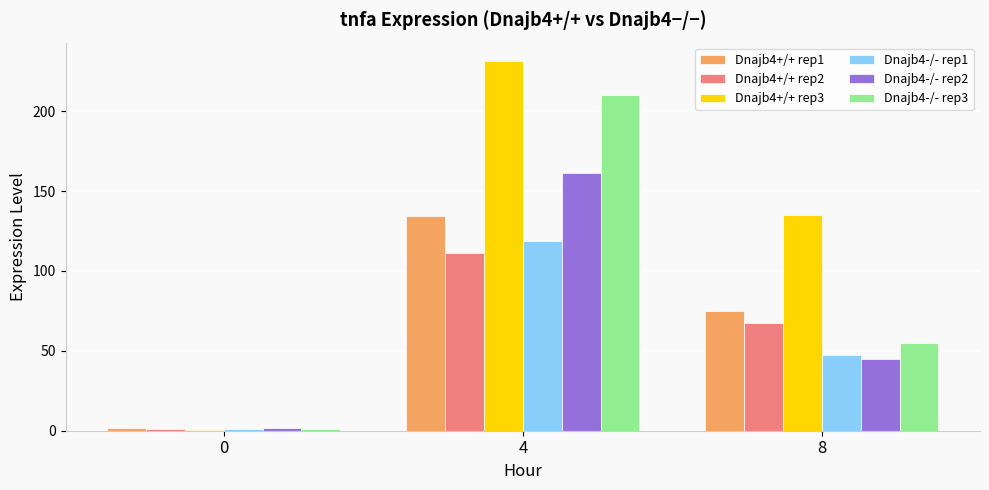

What is the maximum value for Dnajb4+/+ rep1?

134.2